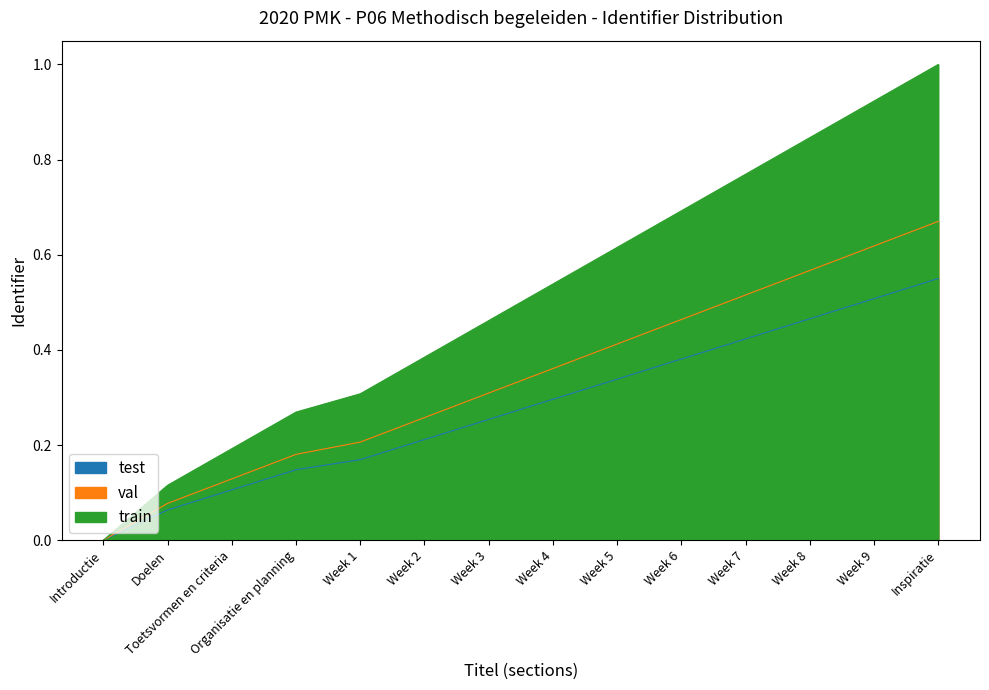

How many data points does each series have?

14